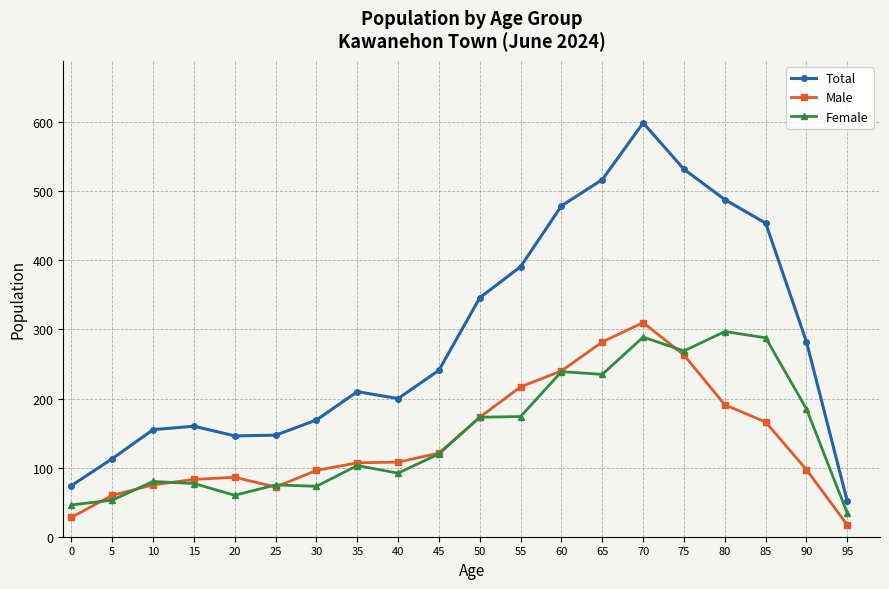

How many distinct data groups are displayed?

3